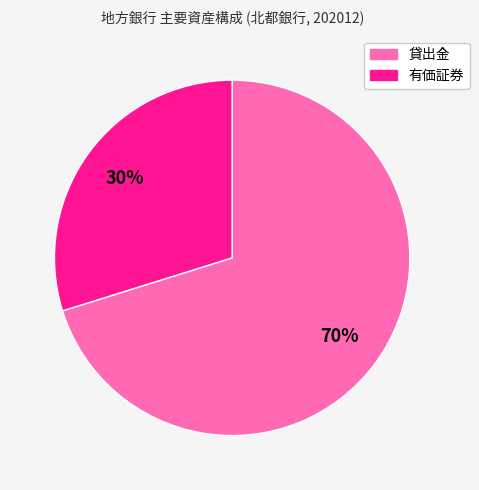

Do 有価証券 and 貸出金 together represent more than half of the pie?

Yes